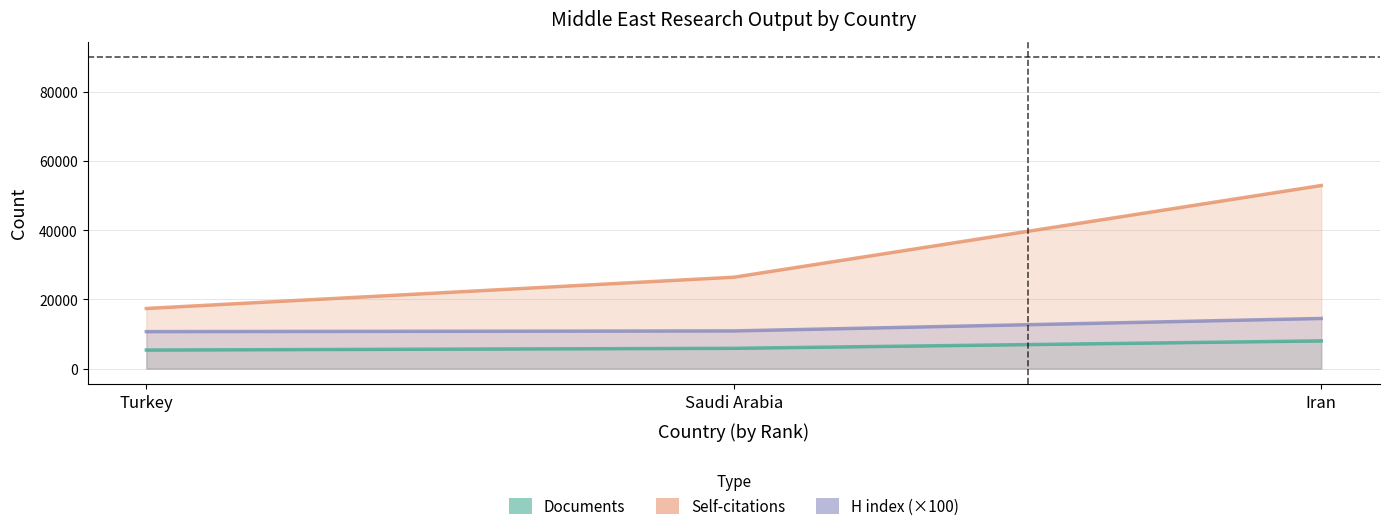

At which category does the chart reach its peak across all series?

Iran